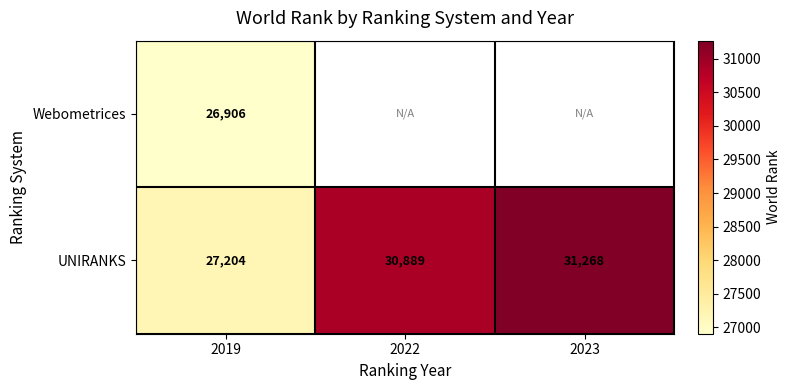

What is the spread (max minus min) of values at 2019?

298